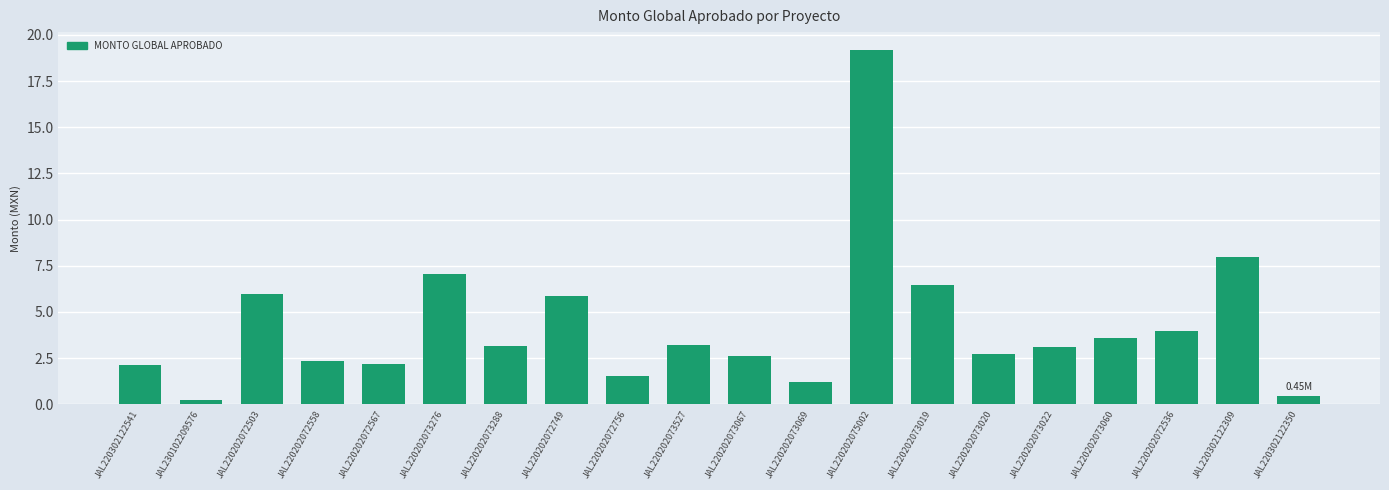

What is the change in value from JAL220202073067 to JAL220302122350?

-2.1